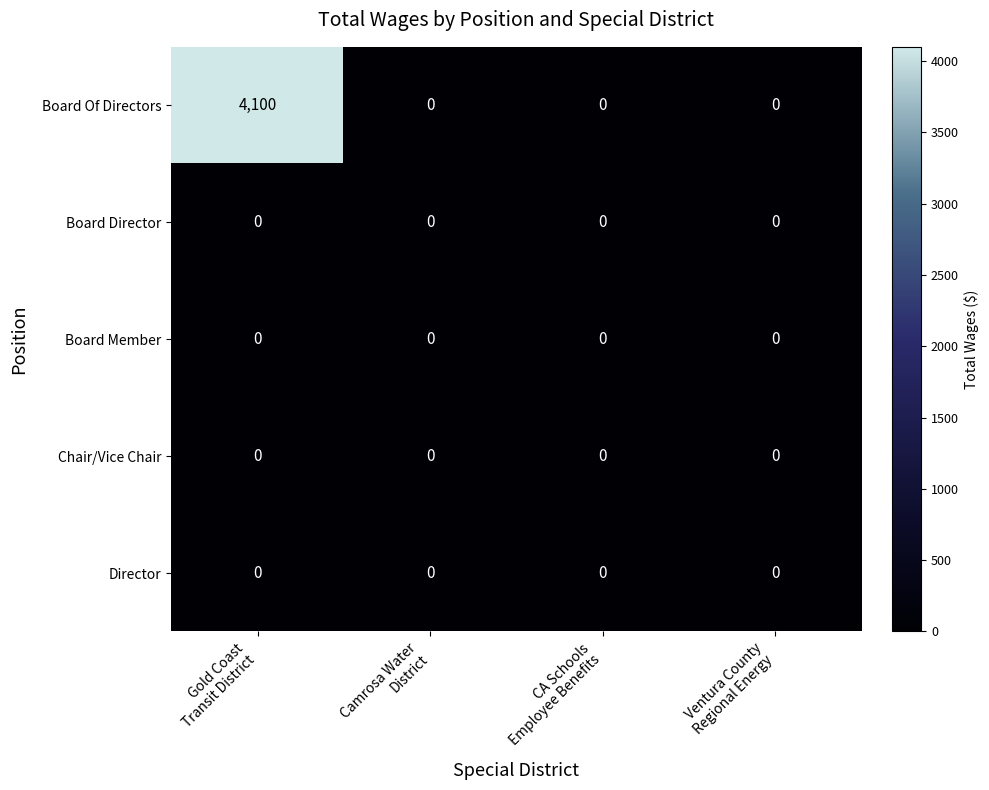

How many data points does each series have?

4